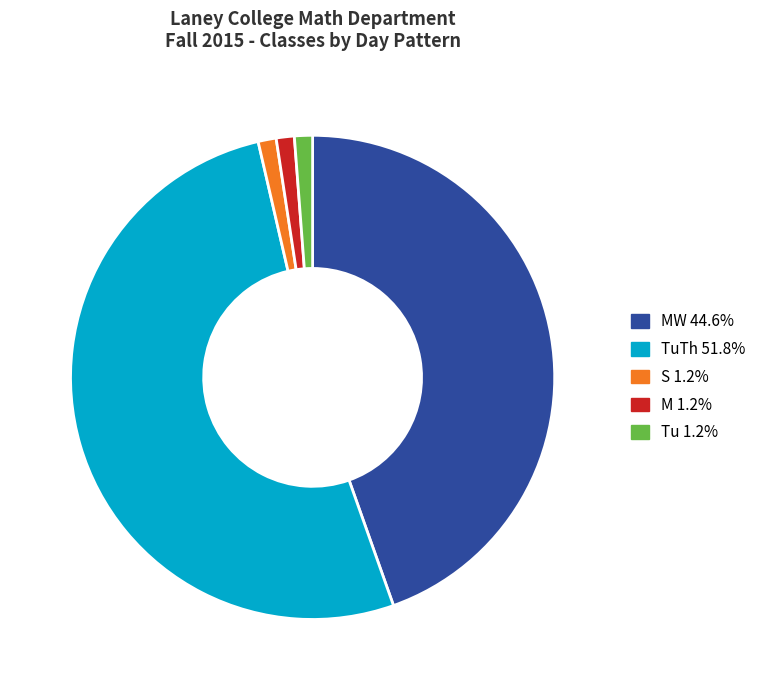

Is Tu 1.2% the majority of the pie?

No